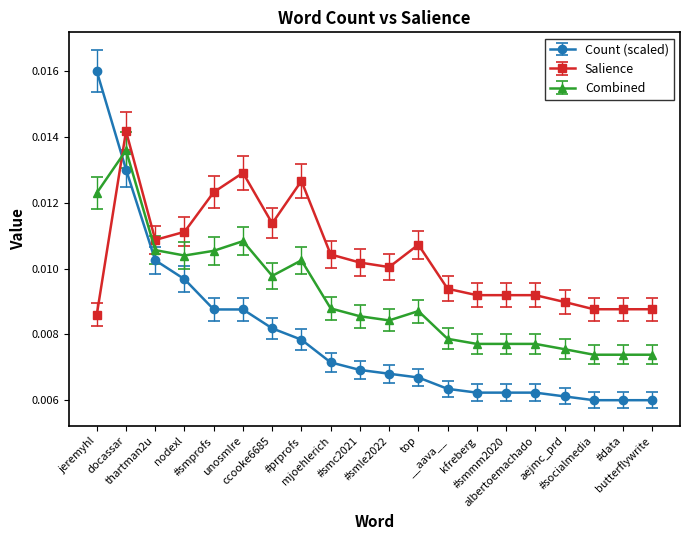

At how many categories does at least one series exceed 0?

20